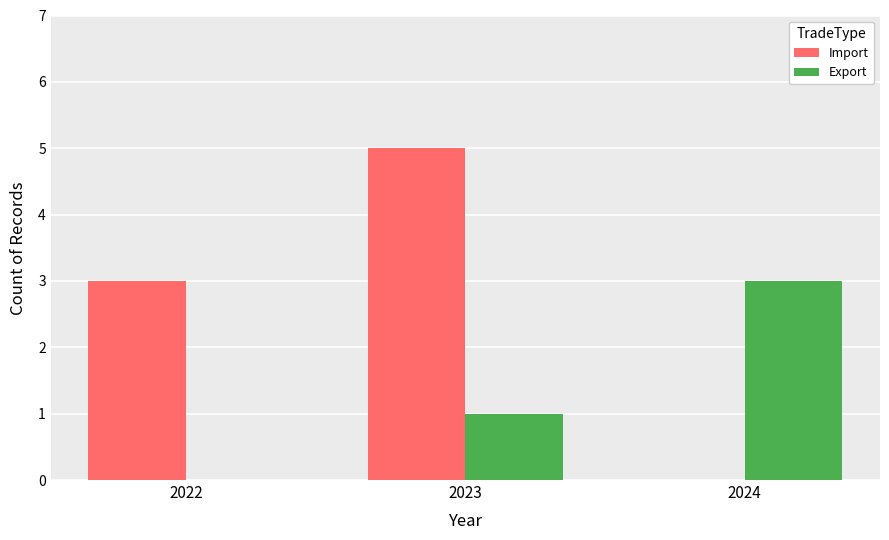

Is the value of Export at 2023 greater than the value of Import at 2023?

No